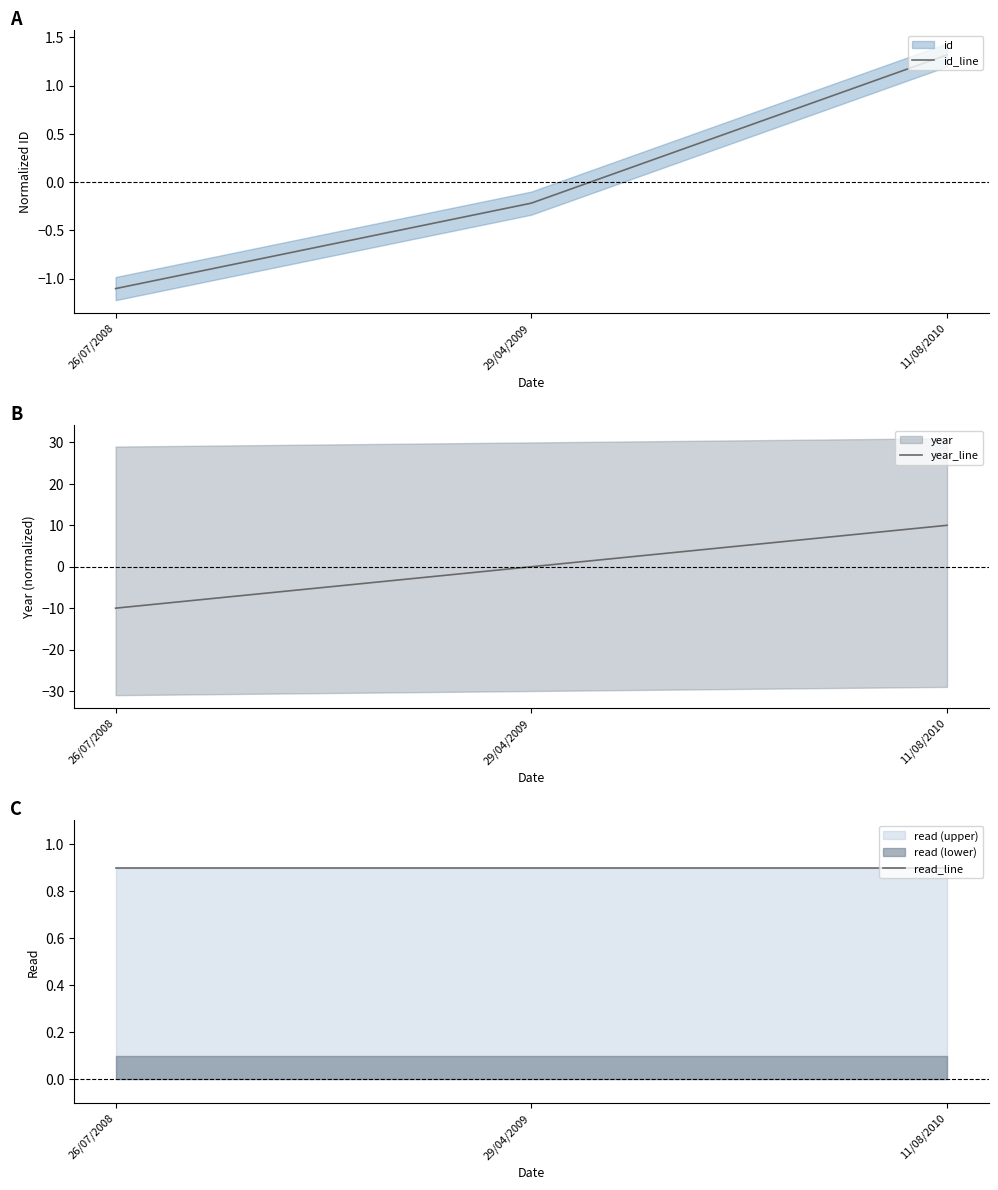

Which series changed the most between 26/07/2008 and 11/08/2010?

year_line